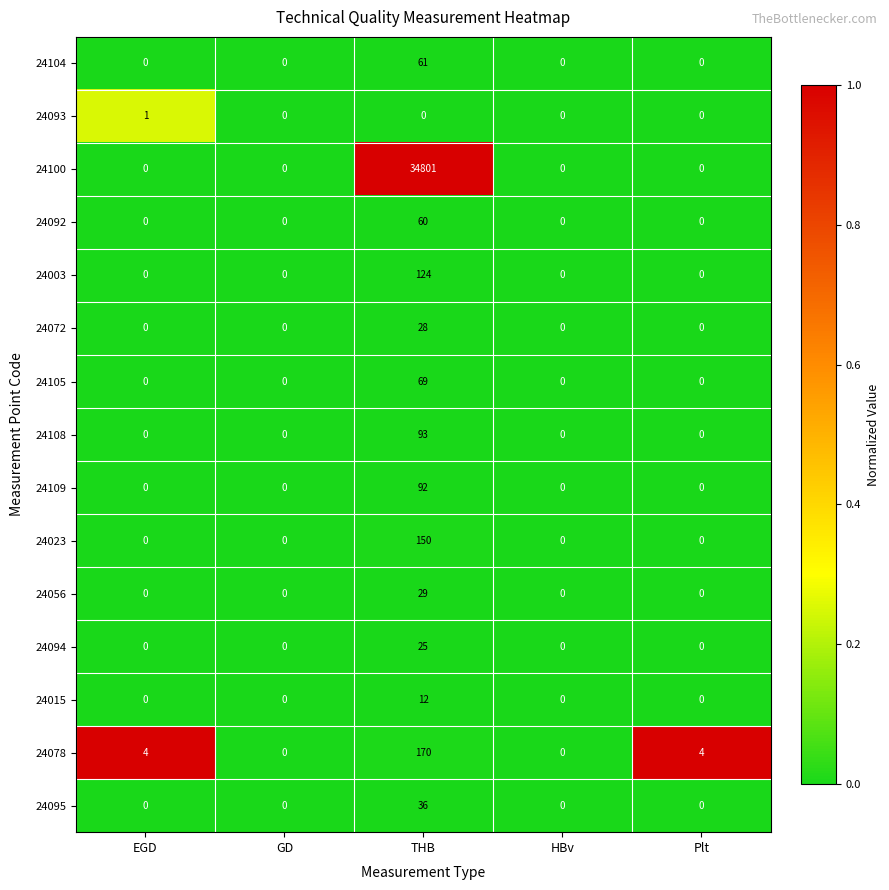

What is the greatest value displayed?

34801